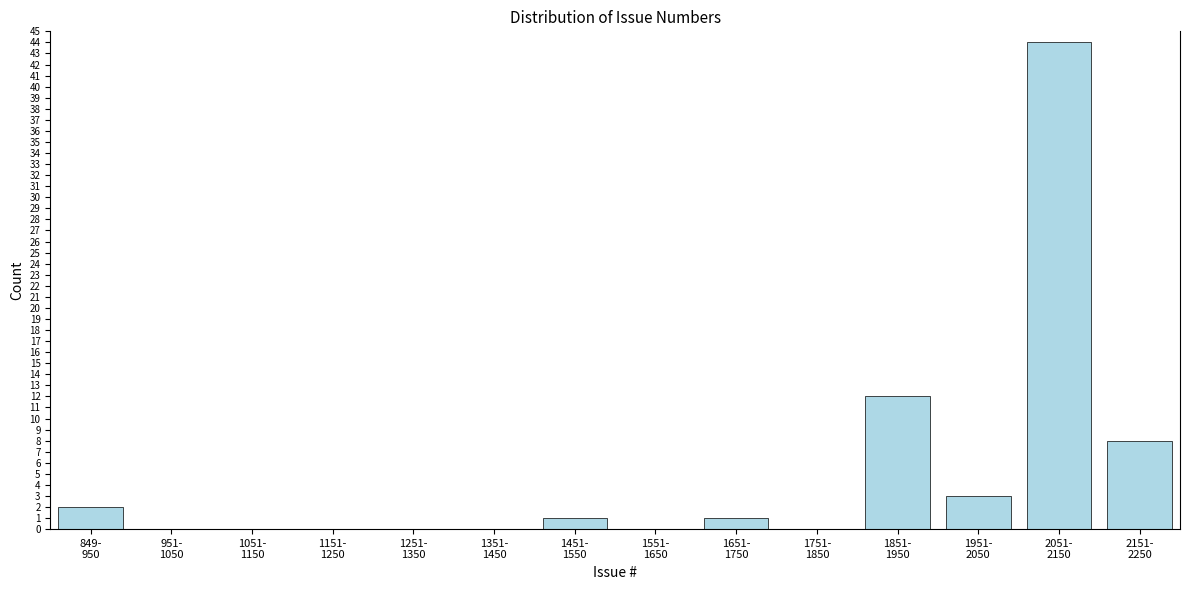

What is the maximum value shown in the chart?

44